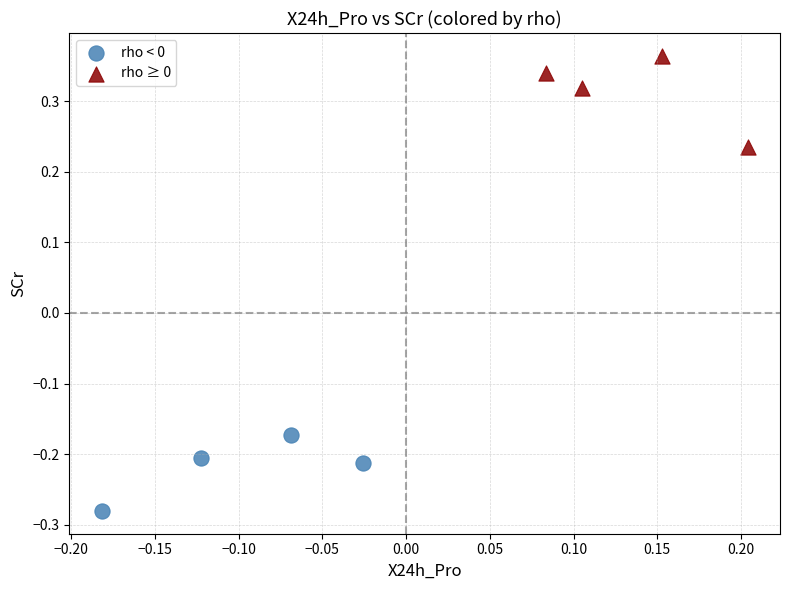

Which series has the largest Y range (max minus min)?

rho ≥ 0